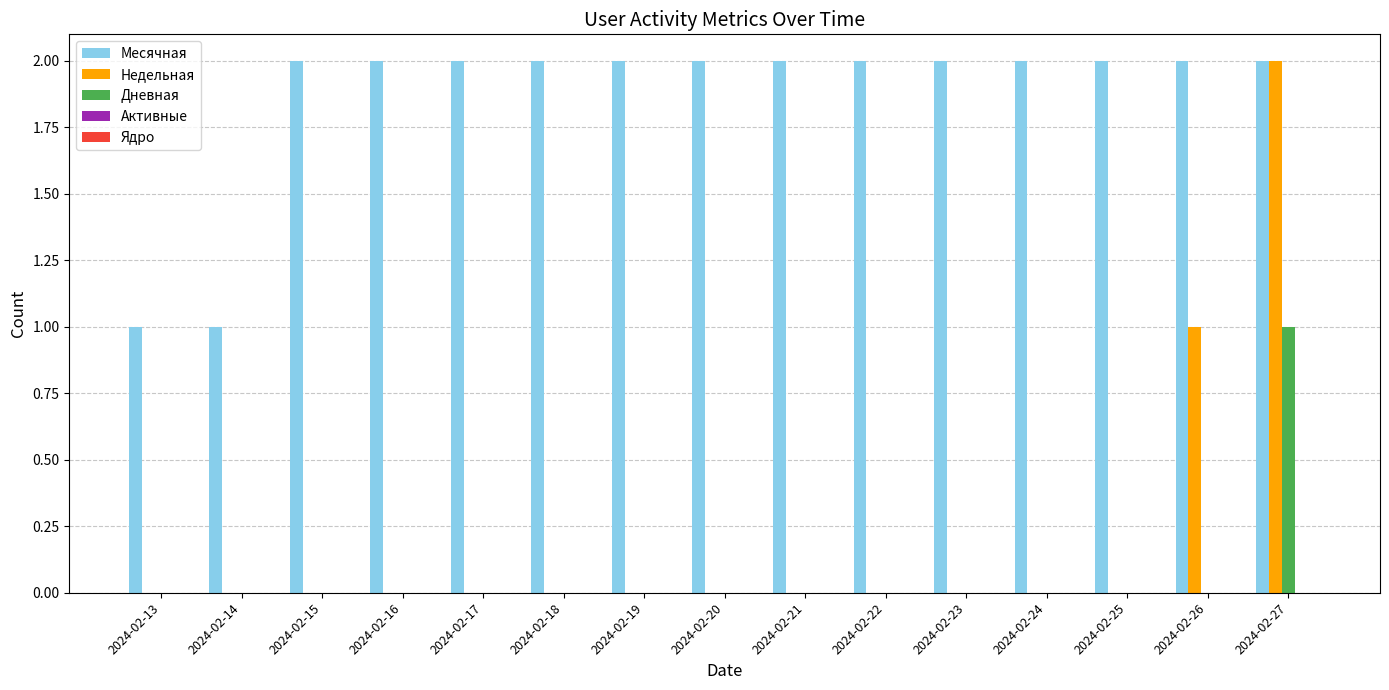

At which category is the sum across all series the highest?

2024-02-27